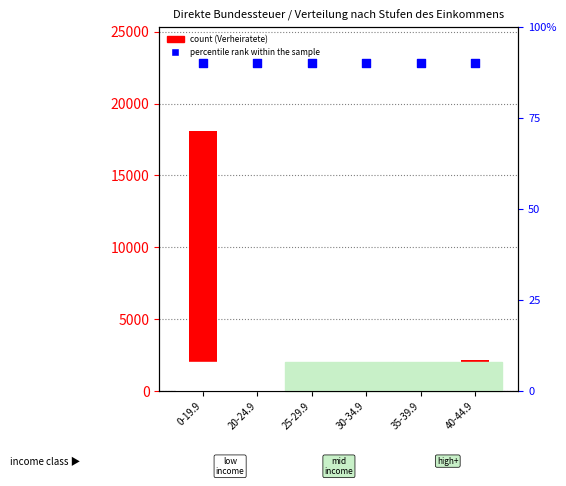

At how many categories does at least one series exceed 17427?

1